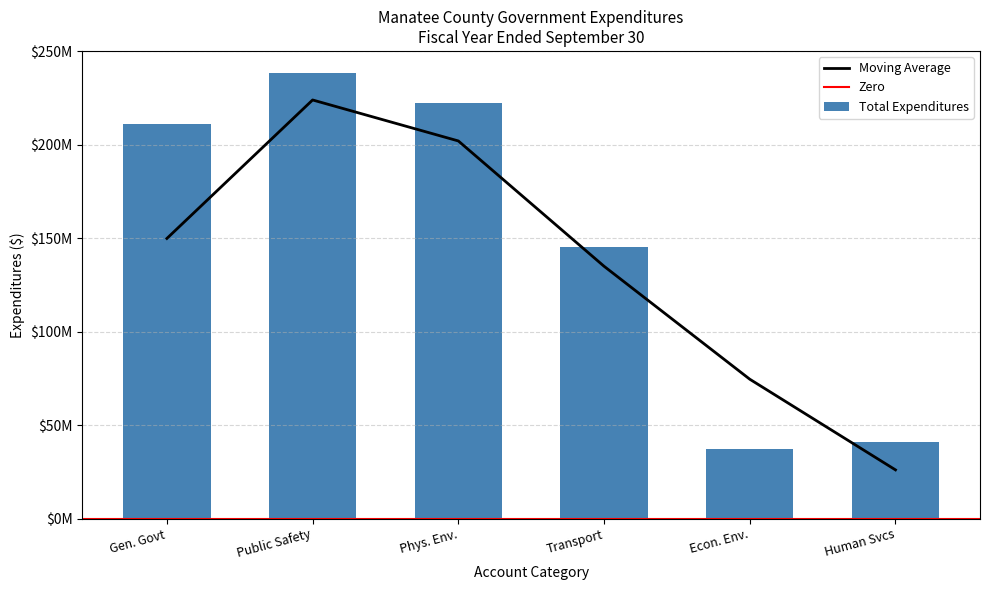

At which category is the sum across all series the highest?

Public Safety